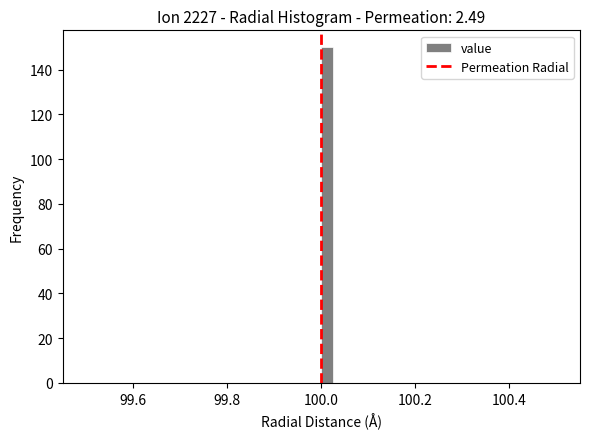

Read against the x-axis, roughly where is the centre of the tallest bar?

100.02